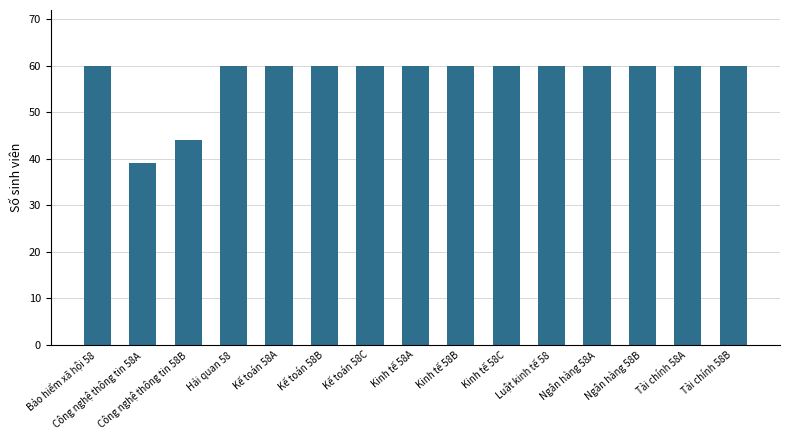

Between Kinh tế 58A and Công nghệ thông tin 58B, which is larger?

Kinh tế 58A